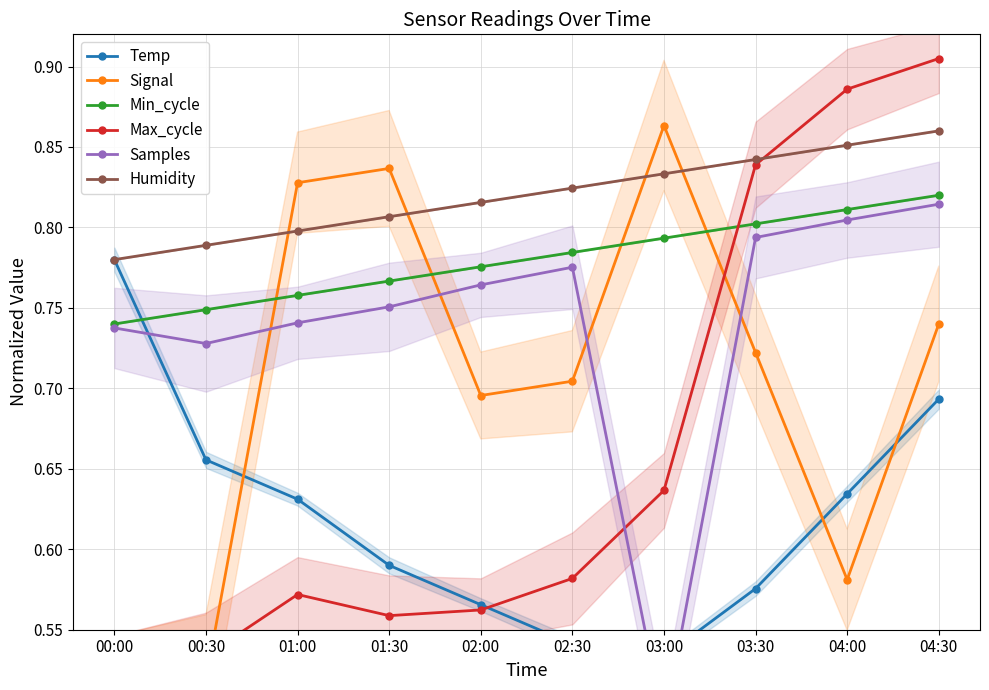

The Temp series shows 0.6 at 01:30. True or false?

True